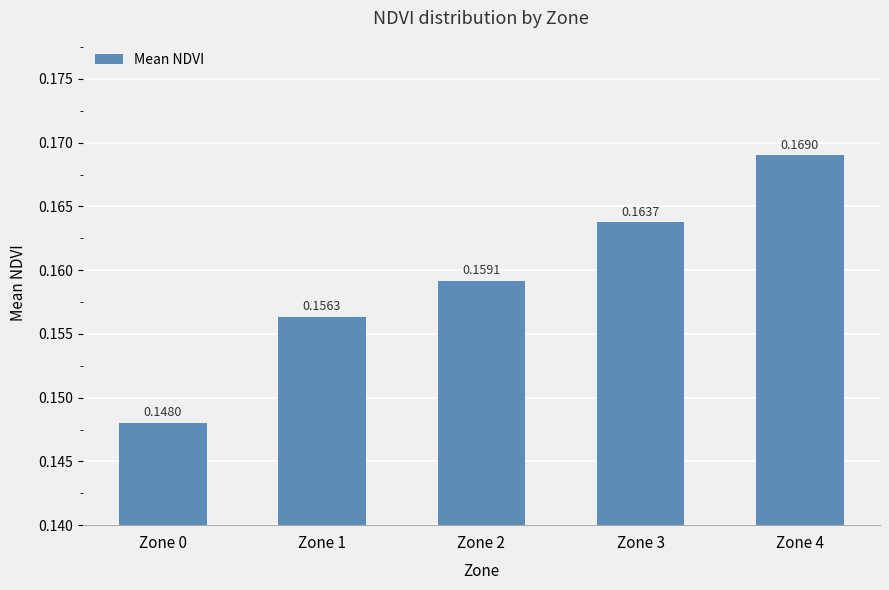

What is the sum of all values?

0.8